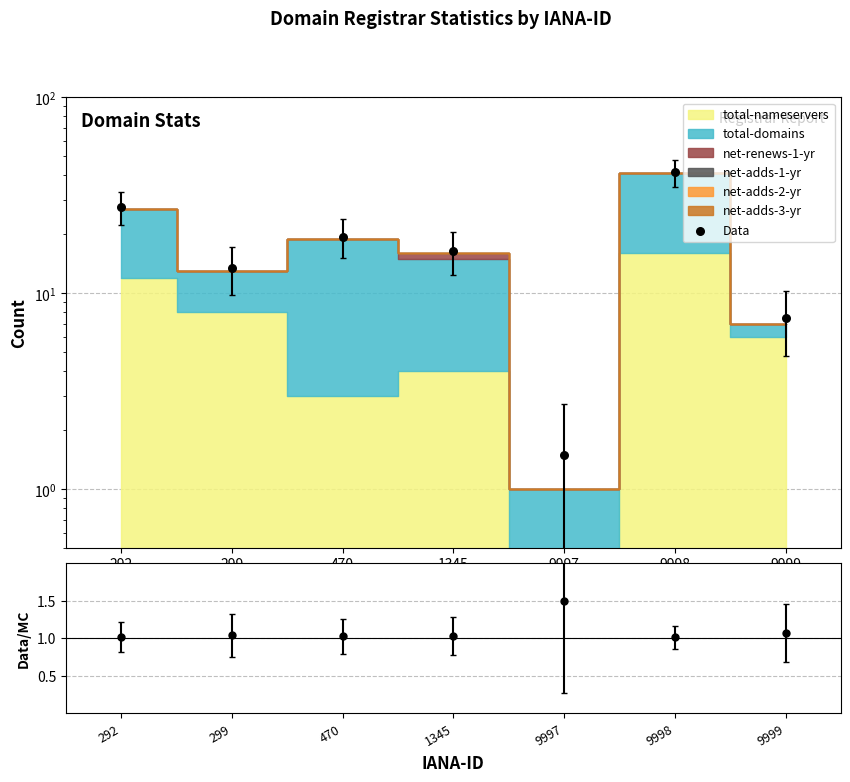

Approximately how many times larger is the value at 9997 compared to 292?

0.1